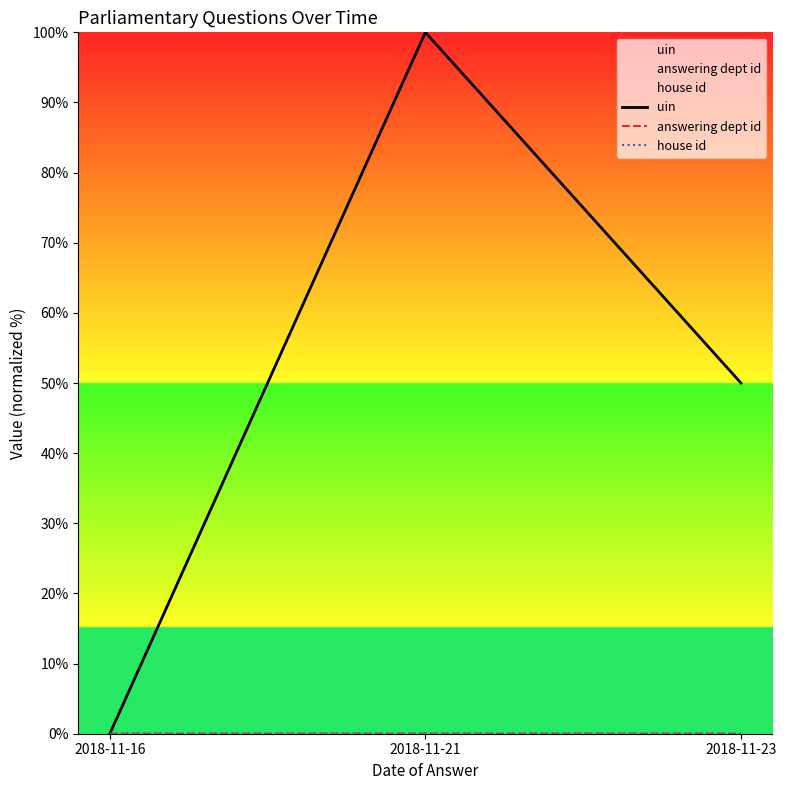

Reading right to left, extract all data points from this chart.

uin: 50.0	100.0	0.0
answering dept id: 0.0	0.0	0.0
house id: 0.0	0.0	0.0